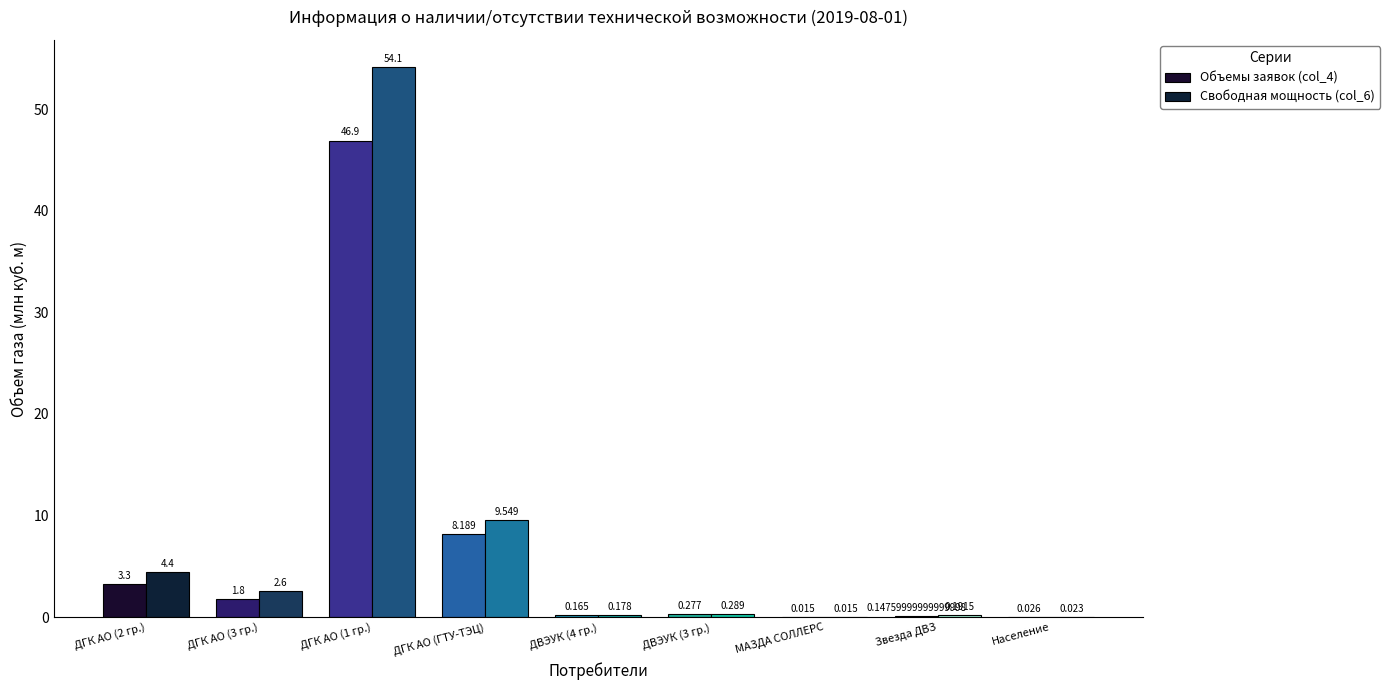

What are all the series names shown in the legend?

Объемы заявок (col_4), Свободная мощность (col_6)